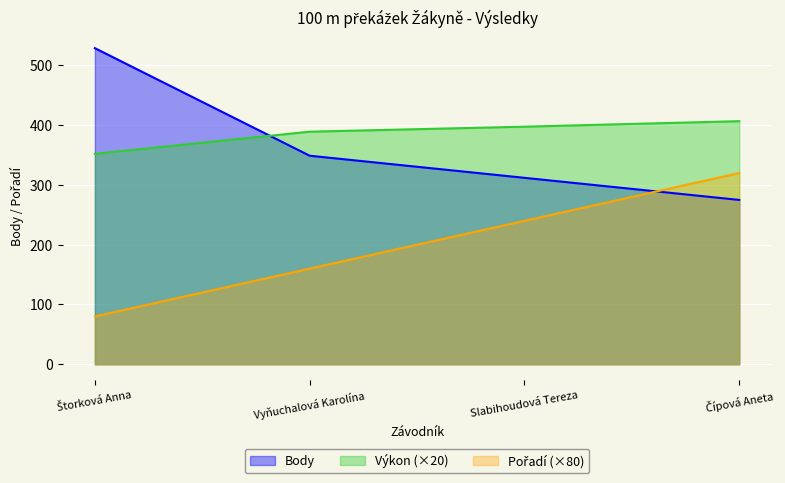

Which series has the largest range (max minus min)?

Body